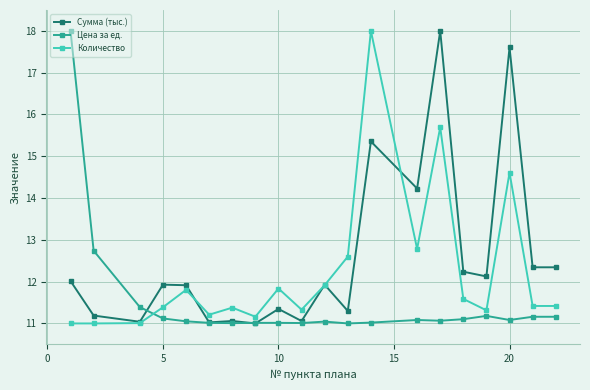

What is the smallest value displayed?

11.0